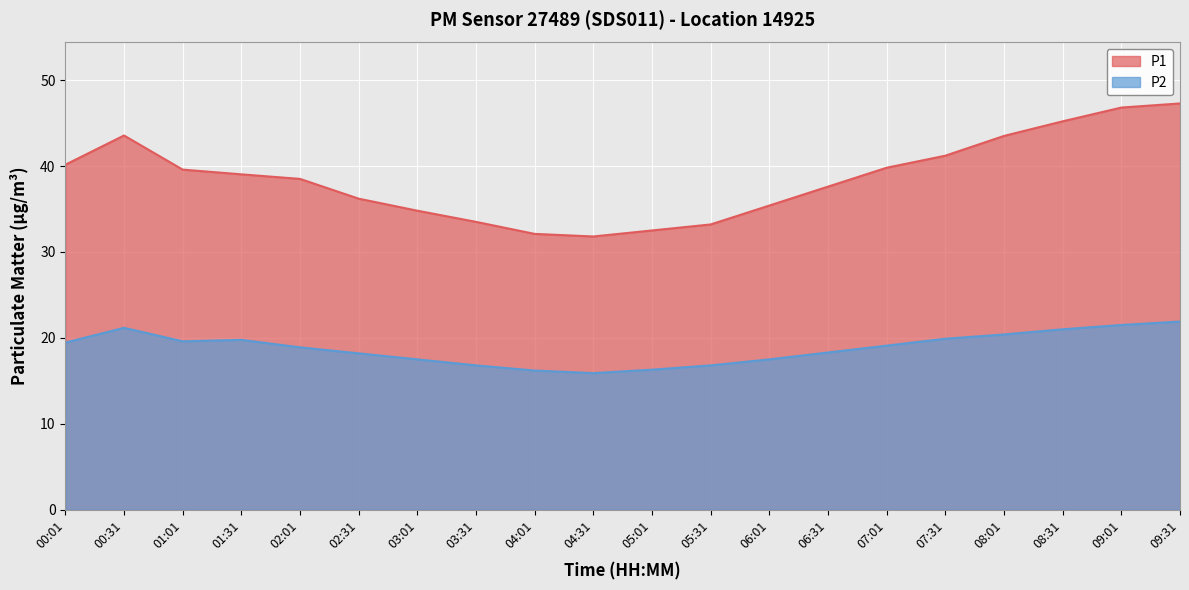

Reading left to right, what are all the values shown in this chart?

P1: 40.1	43.5	39.6	39.0	38.5	36.2	34.8	33.5	32.1	31.8	32.5	33.2	35.4	37.6	39.8	41.2	43.5	45.2	46.8	47.3
P2: 19.4	21.2	19.6	19.8	18.9	18.2	17.5	16.8	16.2	15.9	16.3	16.8	17.5	18.3	19.1	19.9	20.4	21.0	21.5	21.9